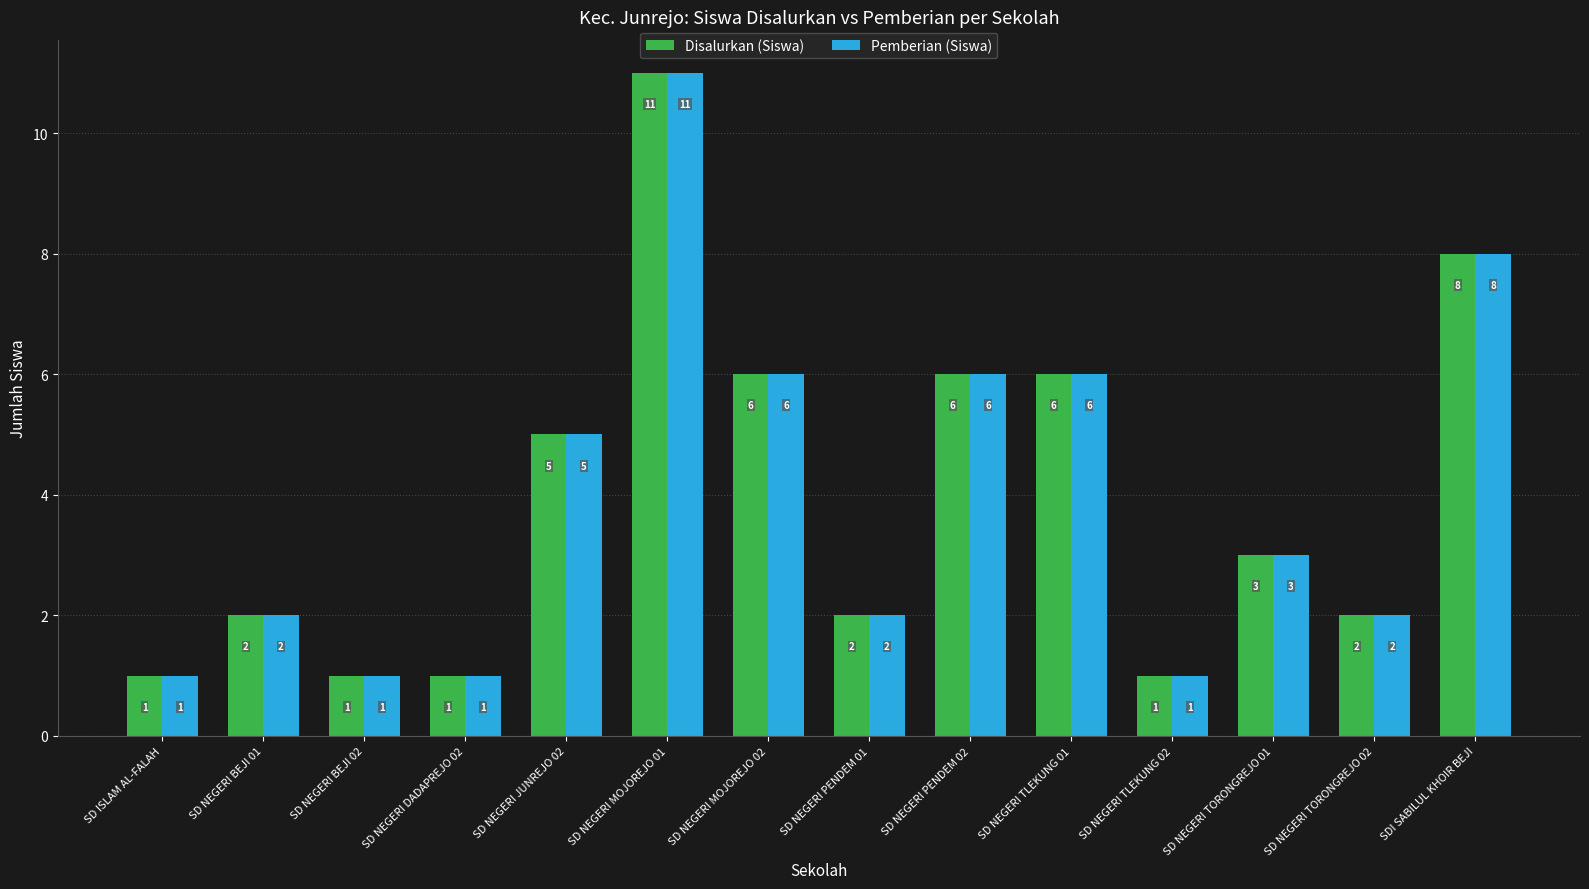

What is the average value of the Pemberian (Siswa) series?

4